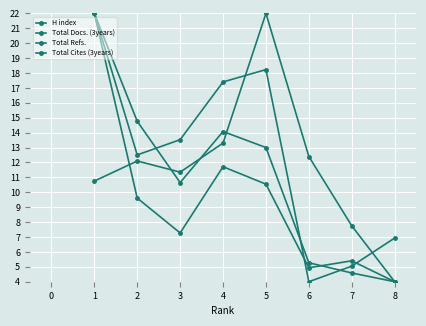

How many intersections are there between Total Refs. and Total Docs. (3years)?

2